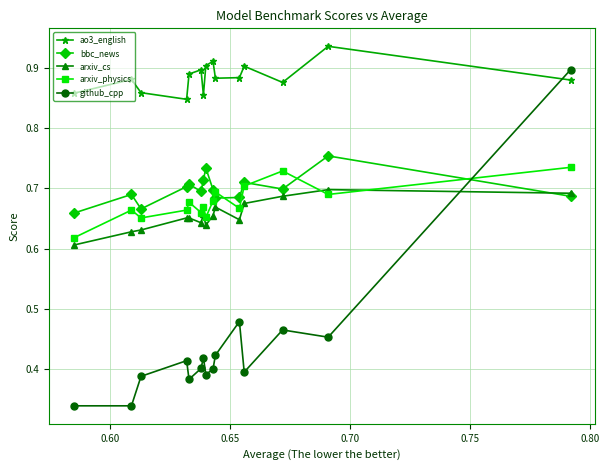

Which series has the largest total across all categories?

ao3_english